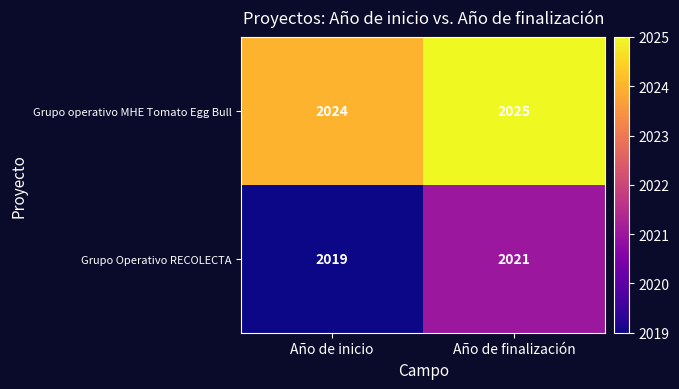

Reading left to right, list all the values displayed in this chart.

Grupo operativo MHE Tomato Egg Bull: Año de inicio=2024	Año de finalización=2025
Grupo Operativo RECOLECTA: Año de inicio=2019	Año de finalización=2021